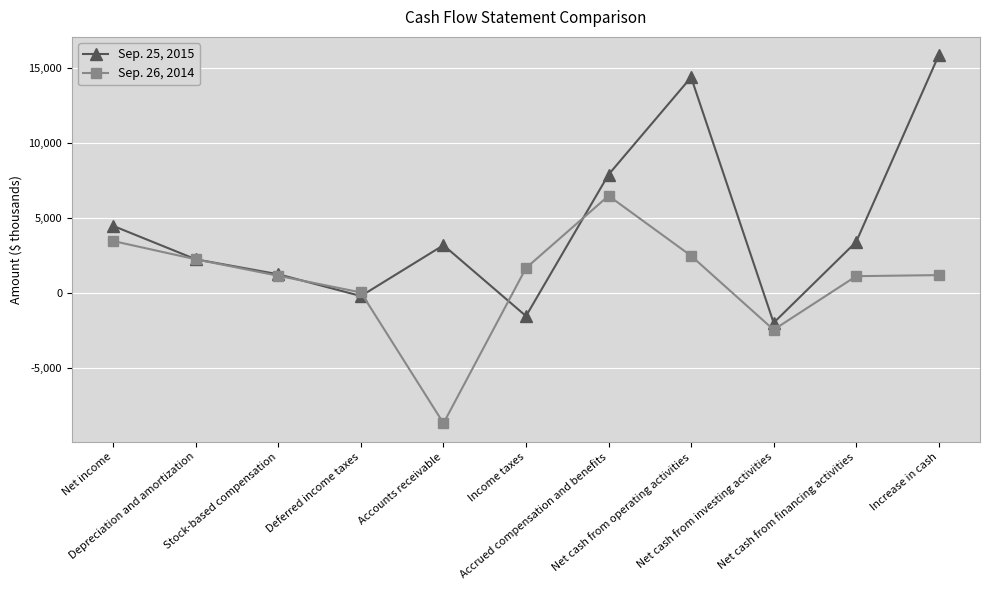

Rank the series by their average value, from lowest to highest.

Sep. 26, 2014, Sep. 25, 2015